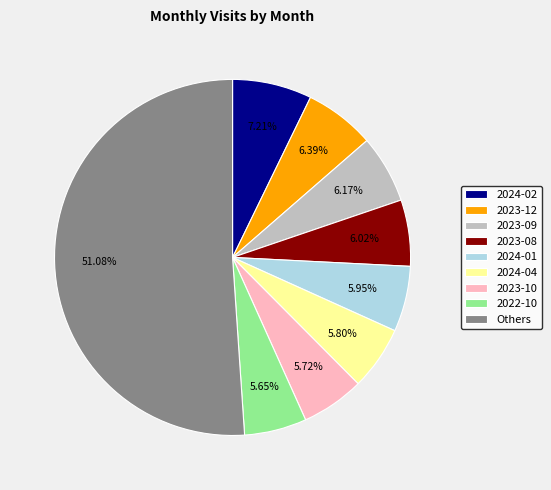

Between 2024-02 and 2024-04, which is larger?

2024-02